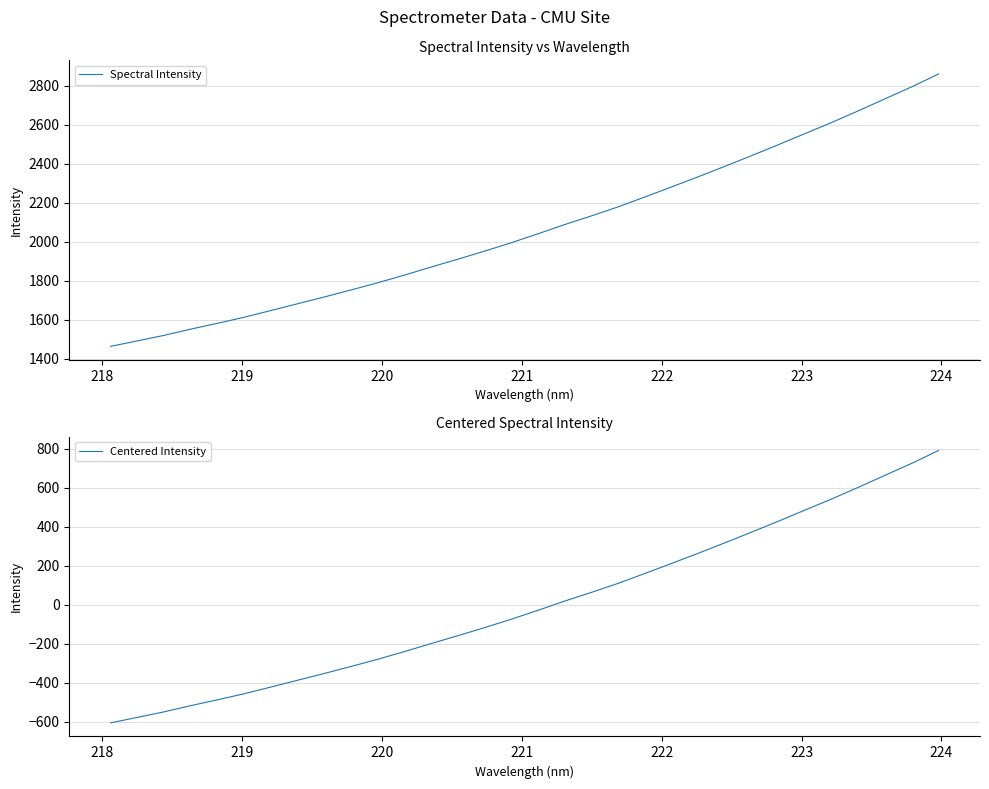

True or false: Centered Intensity and Spectral Intensity intersect in this chart.

False